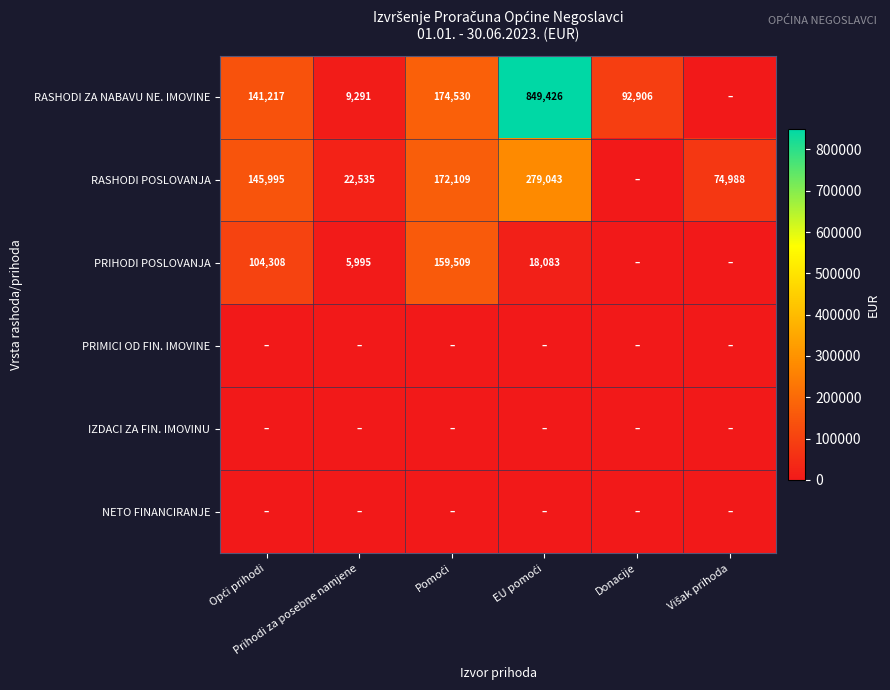

List the labels in order of IZDACI ZA FIN. IMOVINU value, smallest first.

Opći prihodi, Prihodi za posebne namjene, Pomoći, EU pomoći, Donacije, Višak prihoda